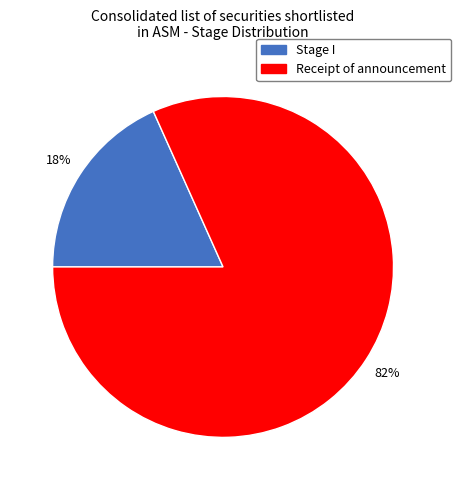

How many slices are in this pie chart?

2